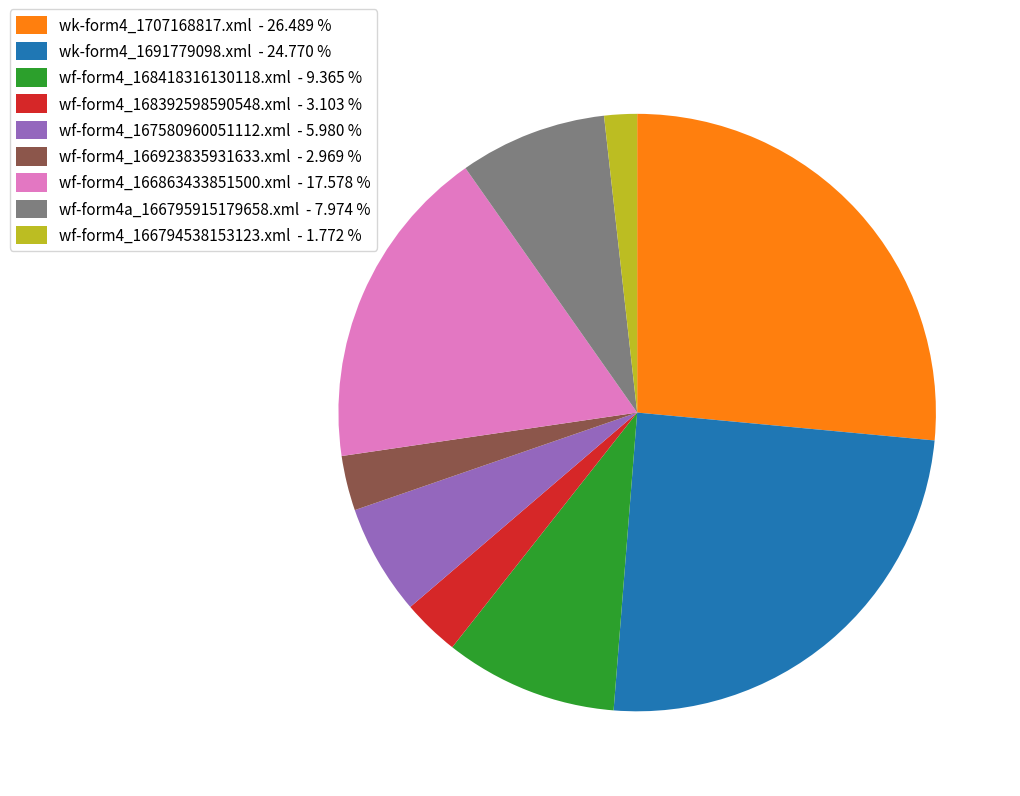

Is the sum of wk-form4_1691779098.xml - 24.770 % and wf-form4_167580960051112.xml - 5.980 % greater than half?

No